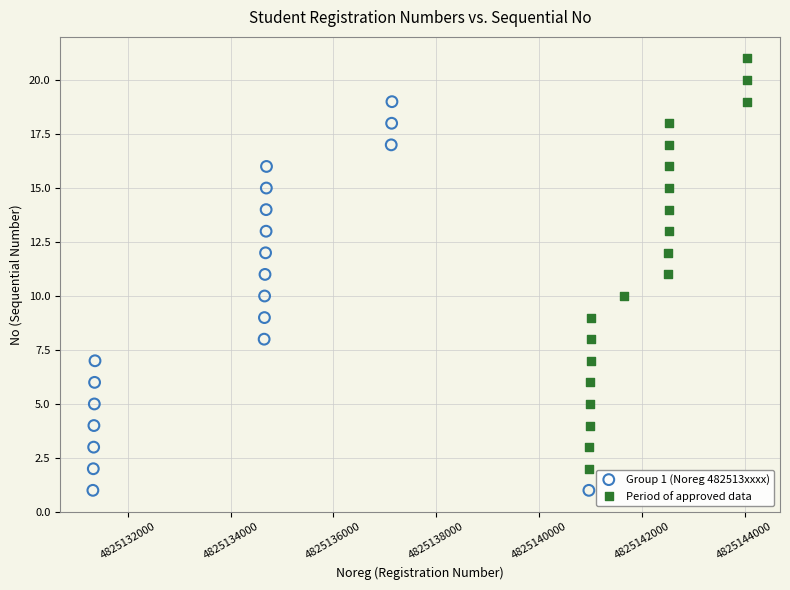

Which series contains the lowest Y value?

Group 1 (Noreg 482513xxxx)